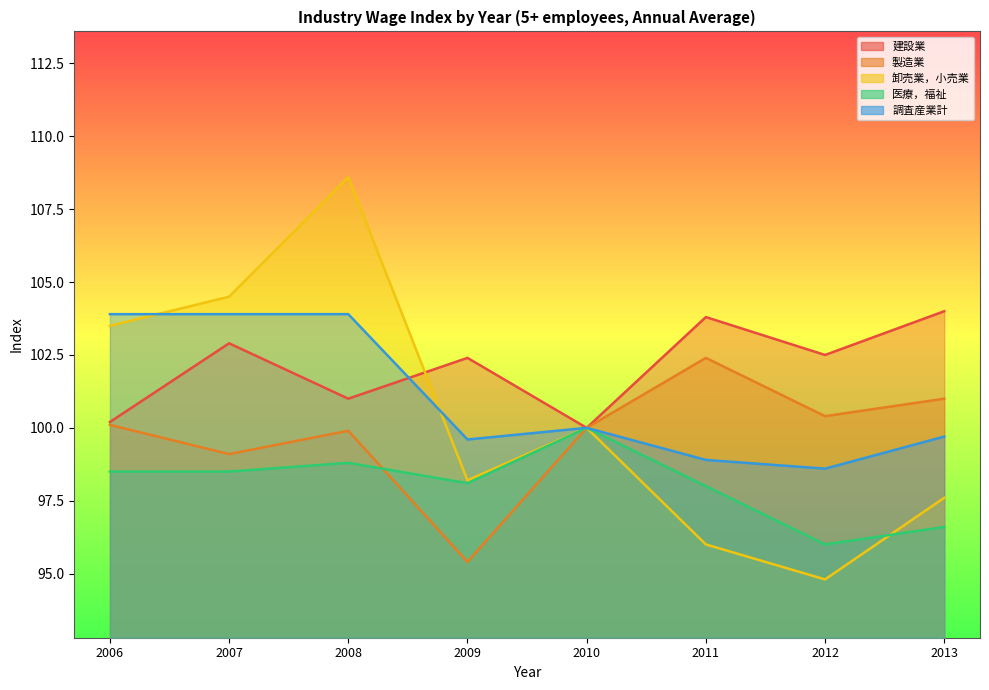

How many values in the 調査産業計 series exceed 100?

3